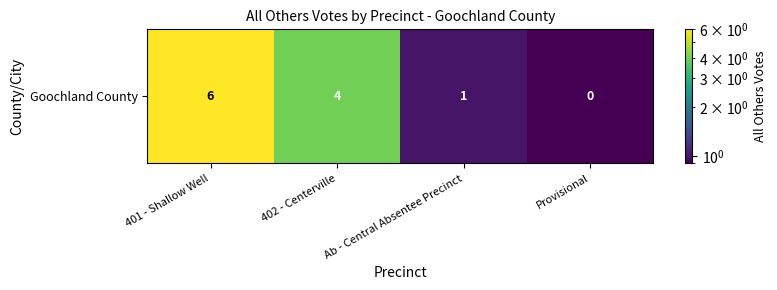

List the labels in order of value, largest first.

401 - Shallow Well, 402 - Centerville, Ab - Central Absentee Precinct, Provisional